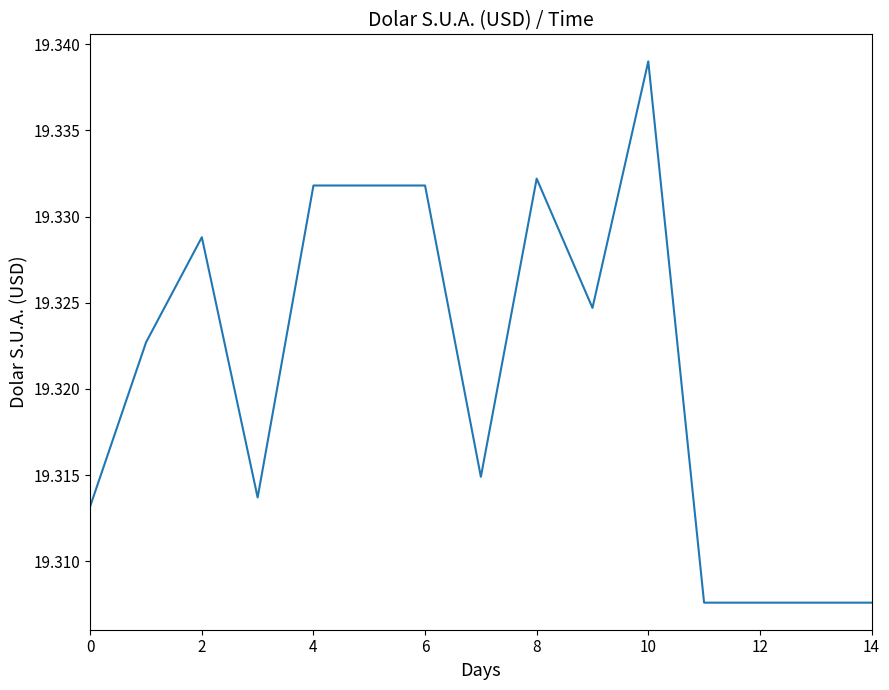

How many lines are shown in the chart?

1